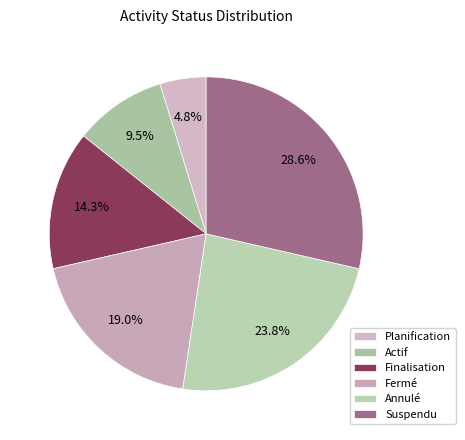

To the nearest percent, what is the average slice percentage?

17%